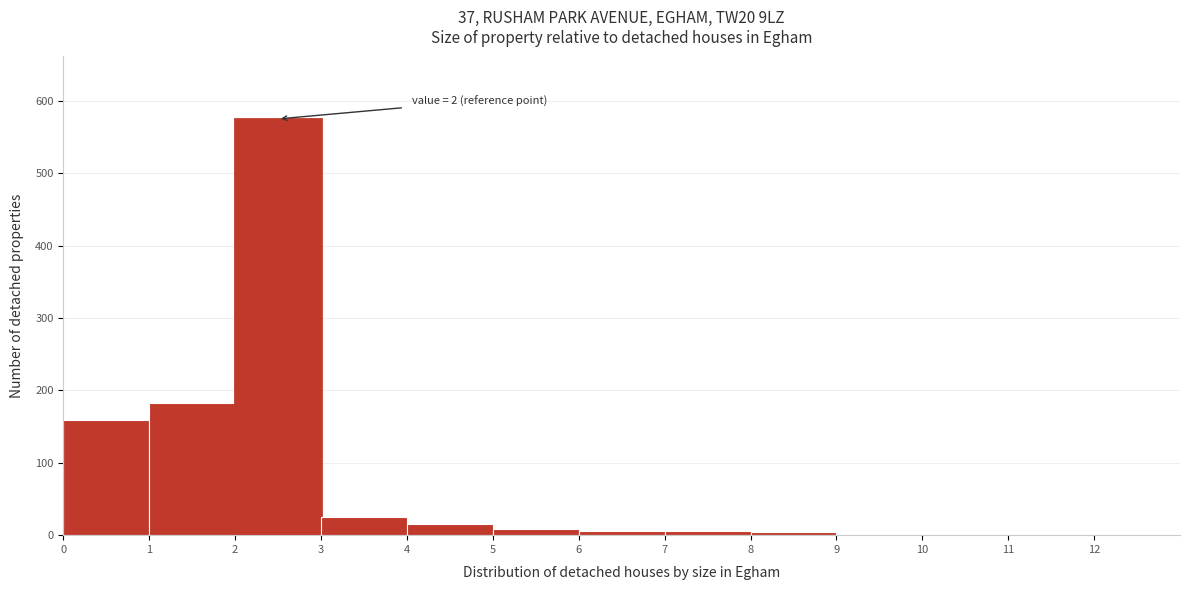

Over which range of the x-axis is the bar tallest?

2 to 3